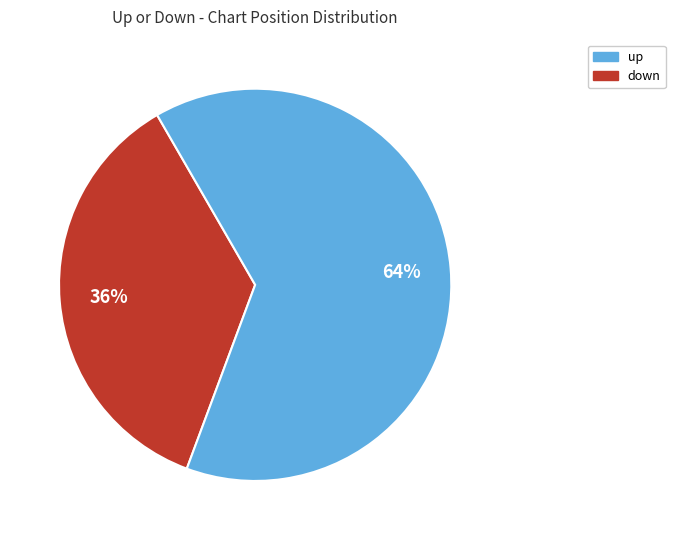

Does any single category account for the majority?

Yes